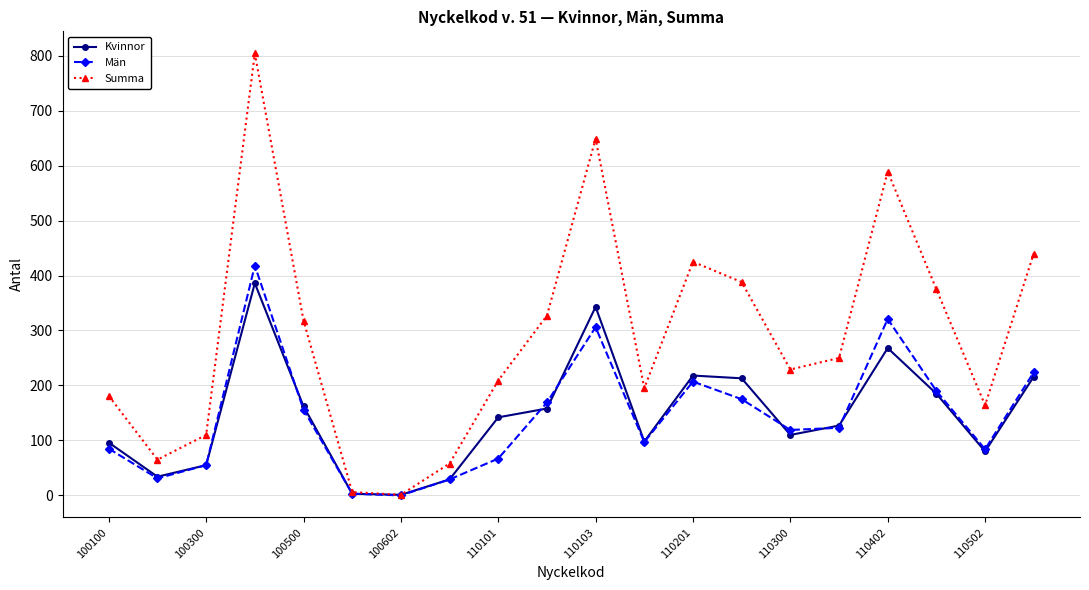

In Män, how many points are higher than both neighbors (excluding endpoints)?

4